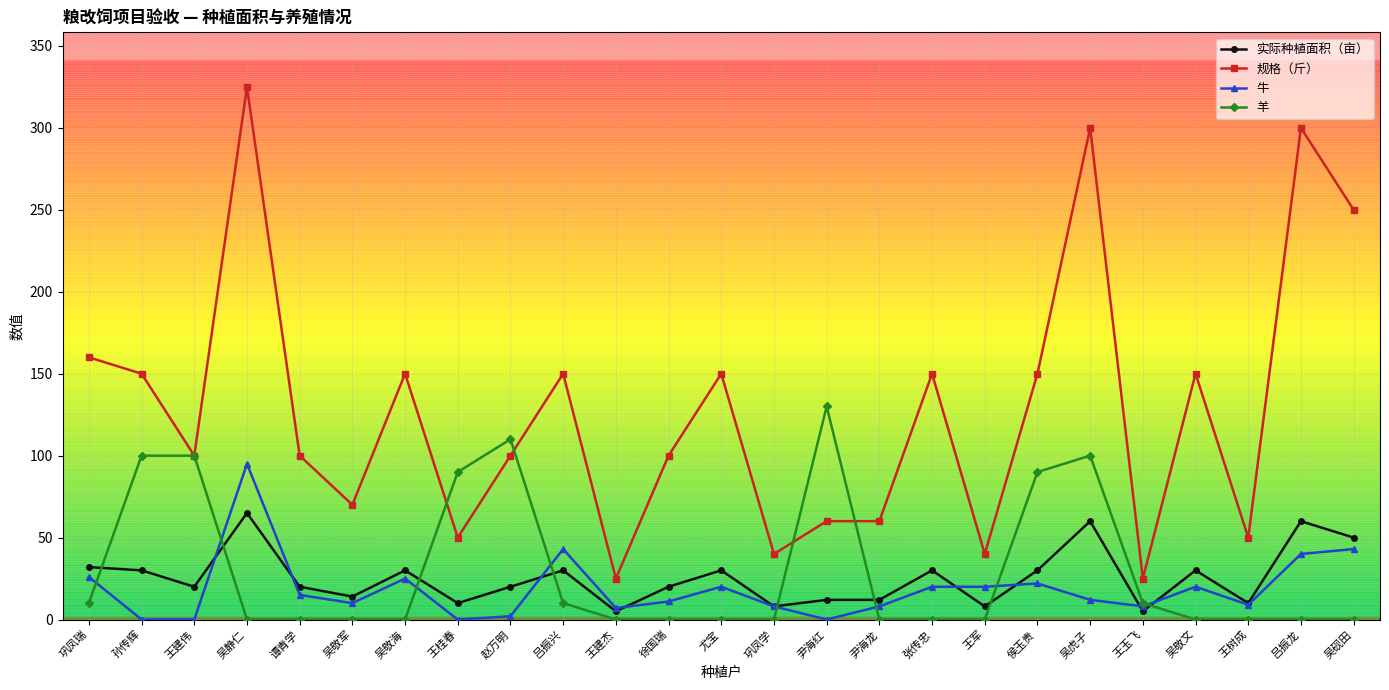

True or false: 羊 has more than 1 interior local peaks.

True